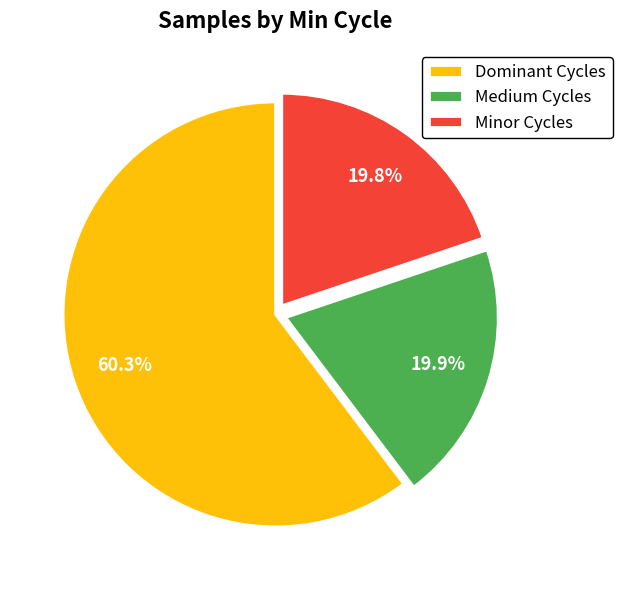

Is there any slice that represents more than half of the pie?

Yes